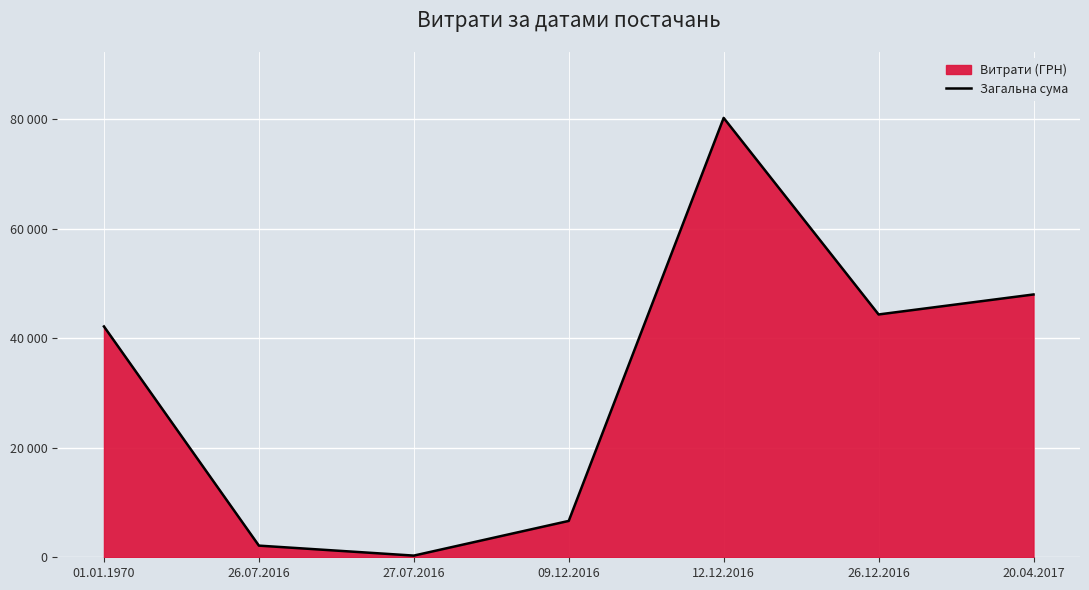

At which label does the data first exceed 42152?

01.01.1970